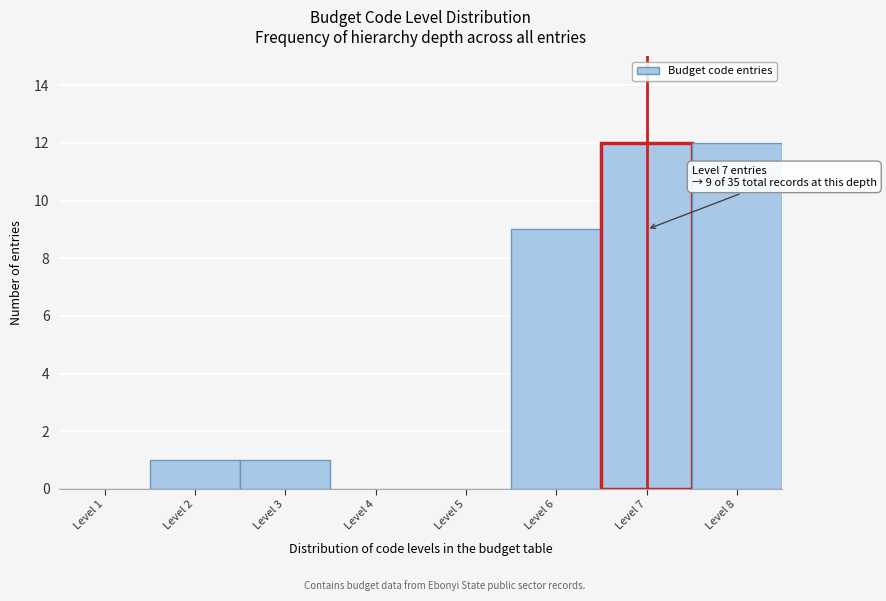

Reading left to right, extract all data points from this chart.

Level 1=0	Level 2=1	Level 3=1	Level 4=0	Level 5=0	Level 6=9	Level 7=12	Level 8=12